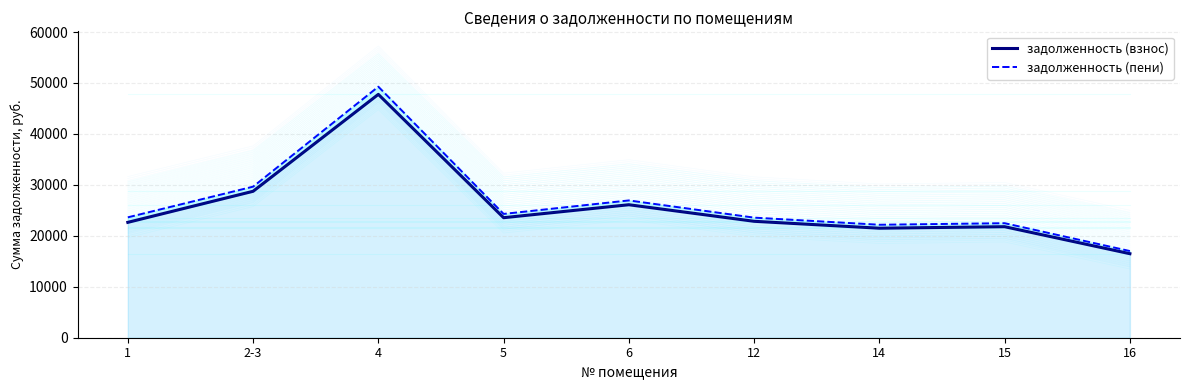

Rank the series by their average value, from lowest to highest.

задолженность (взнос), задолженность (пени)